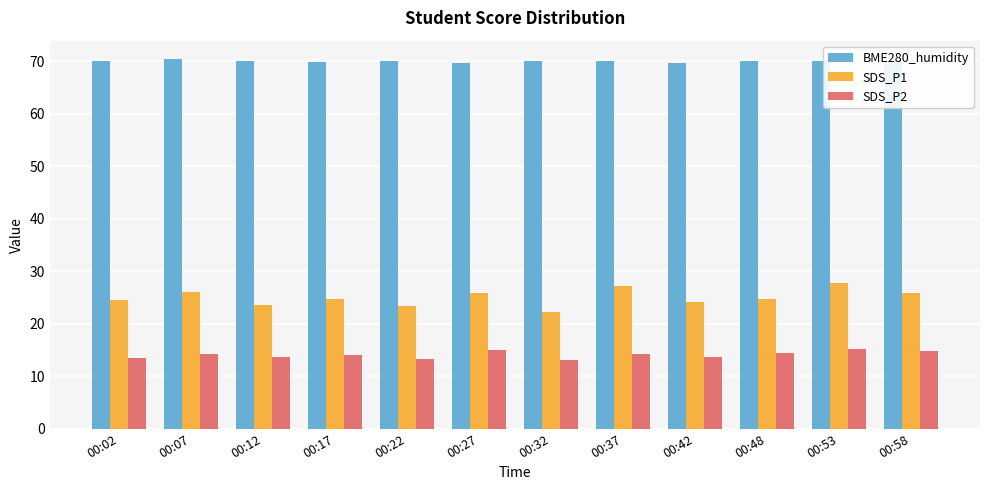

Does the chart contain any negative values?

No